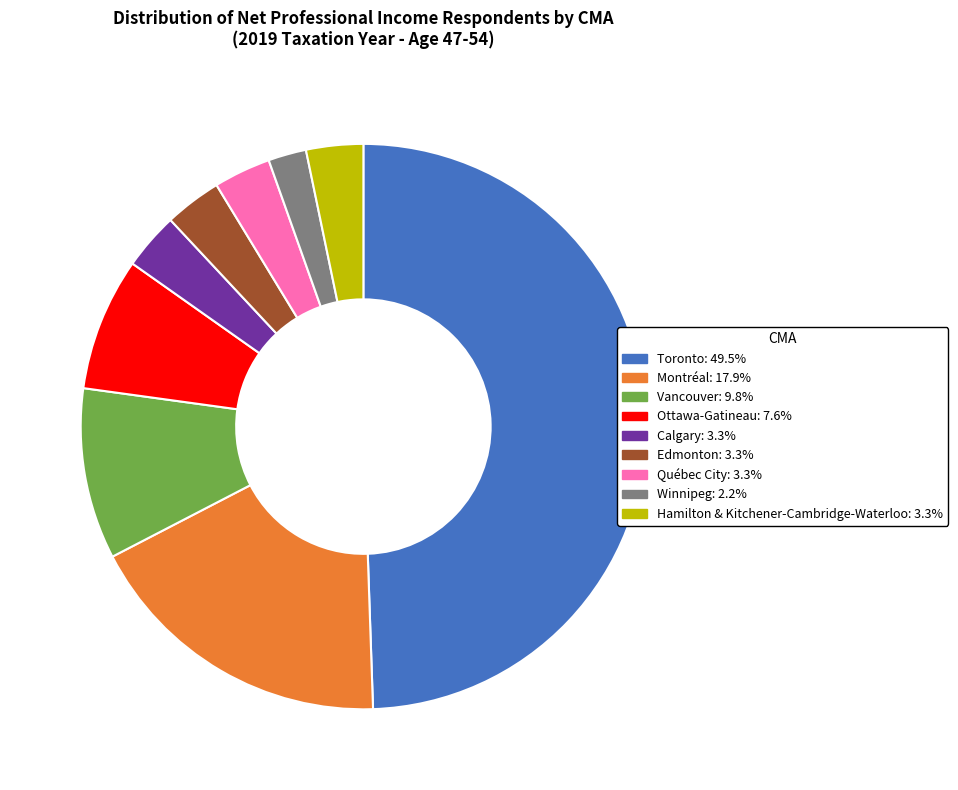

The Edmonton slice represents 12% of the pie. True or false?

False